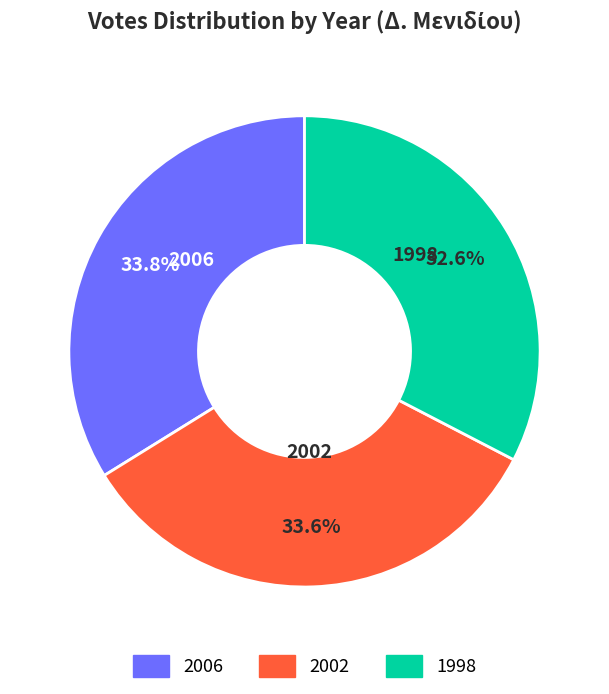

Combined, do 2006 and 2002 account for over 50%?

Yes